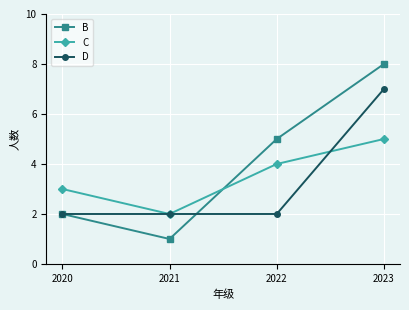

List the series in order of their peak value, highest first.

B, D, C